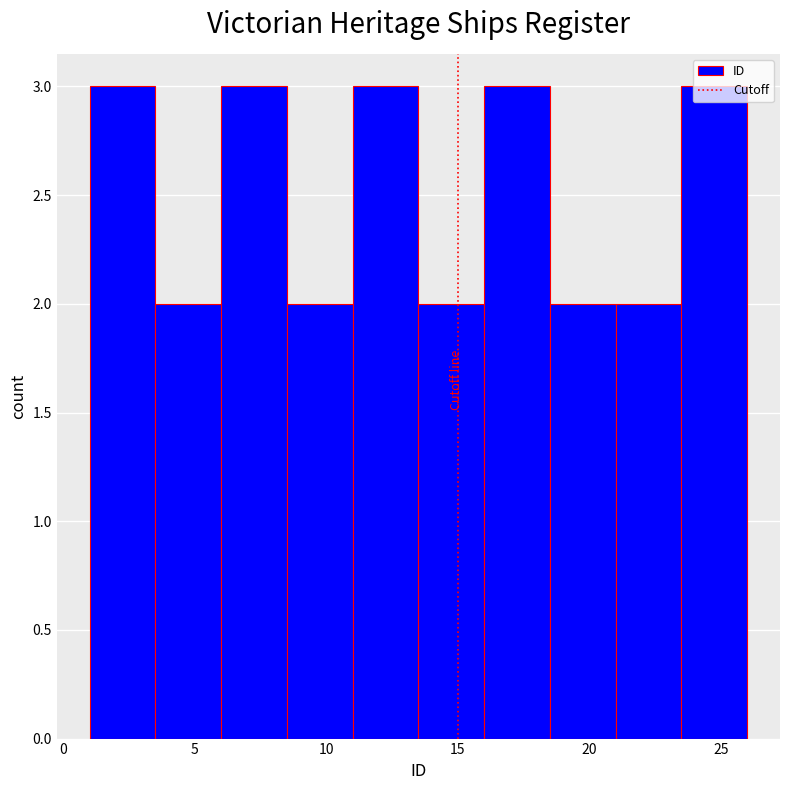

Reading left to right, transcribe this chart: for each bar, give the range it covers on the x-axis and its height. The values are not printed on the chart, so give them approximately, as read against the axis.

1.0 to 3.5: 3
3.5 to 6.0: 2
6.0 to 8.5: 3
8.5 to 11.0: 2
11.0 to 13.5: 3
13.5 to 16.0: 2
16.0 to 18.5: 3
18.5 to 21.0: 2
21.0 to 23.5: 2
23.5 to 26.0: 3